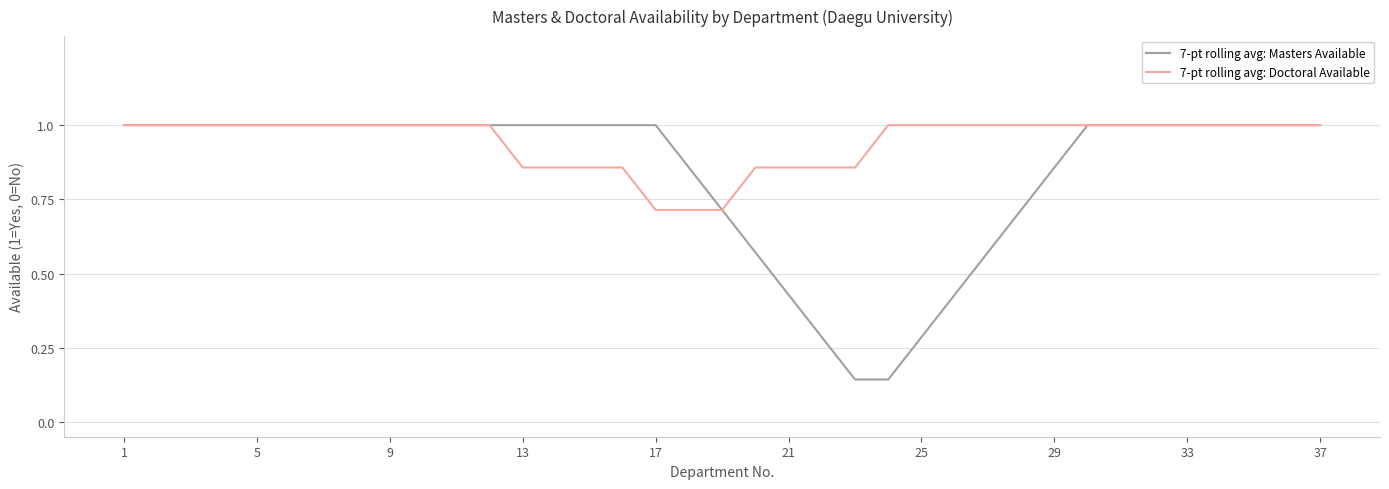

Which series has the largest total across all categories?

7-pt rolling avg: Doctoral Available